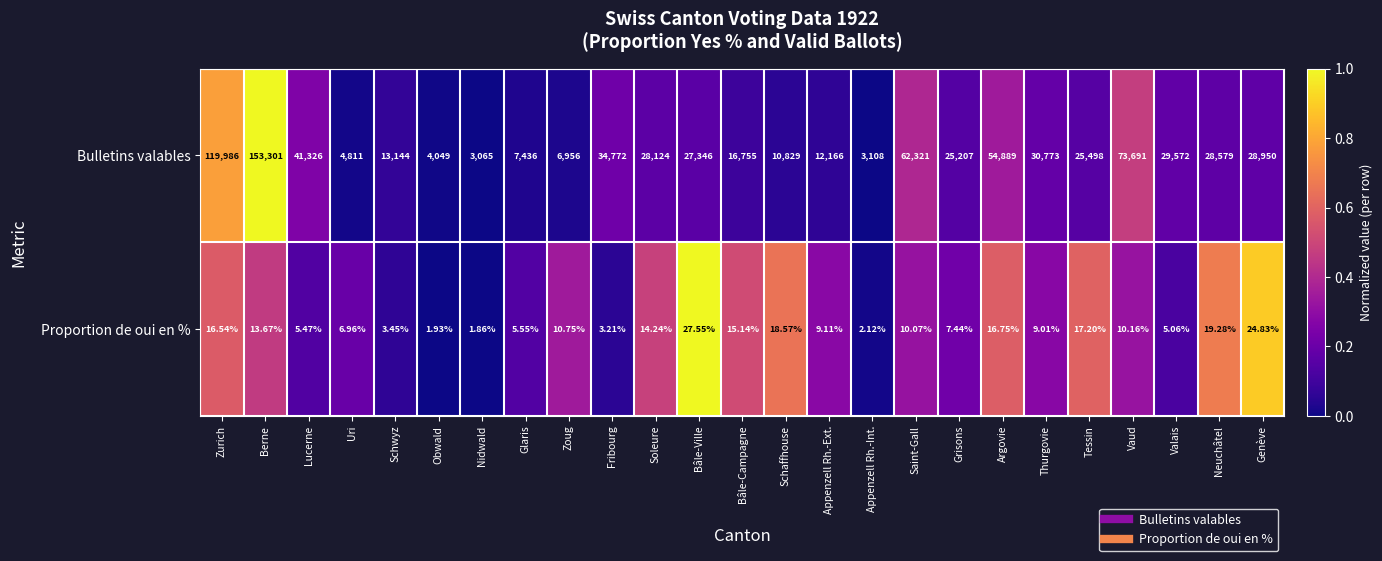

At which category is the sum across all series the highest?

Berne